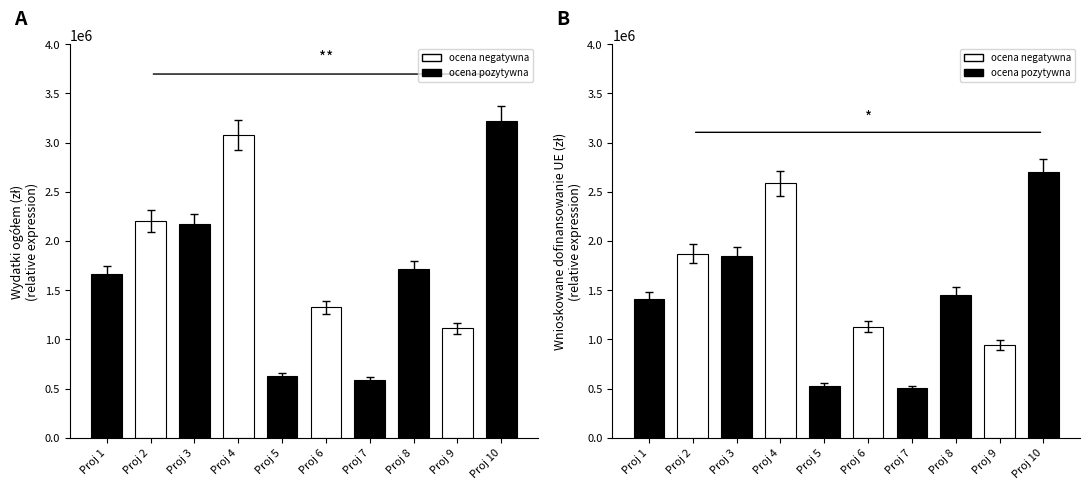

List the series in order of their peak value, lowest first.

Wnioskowane dofinansowanie UE (zł), Wydatki ogółem (zł)